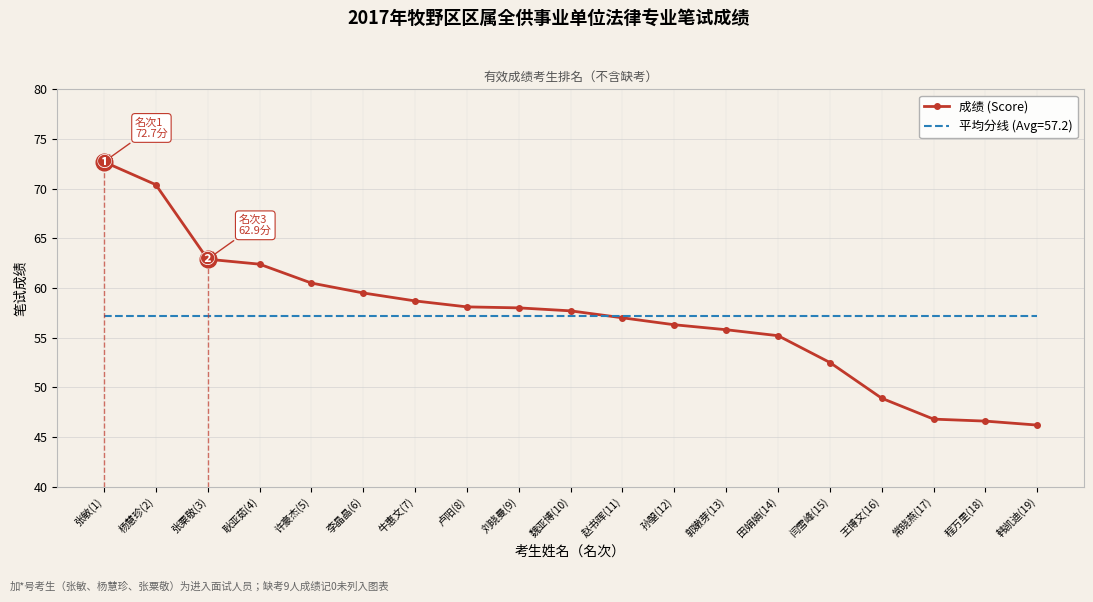

What is the change in value from 杨慧珍(2) to 程万里(18)?

-23.8